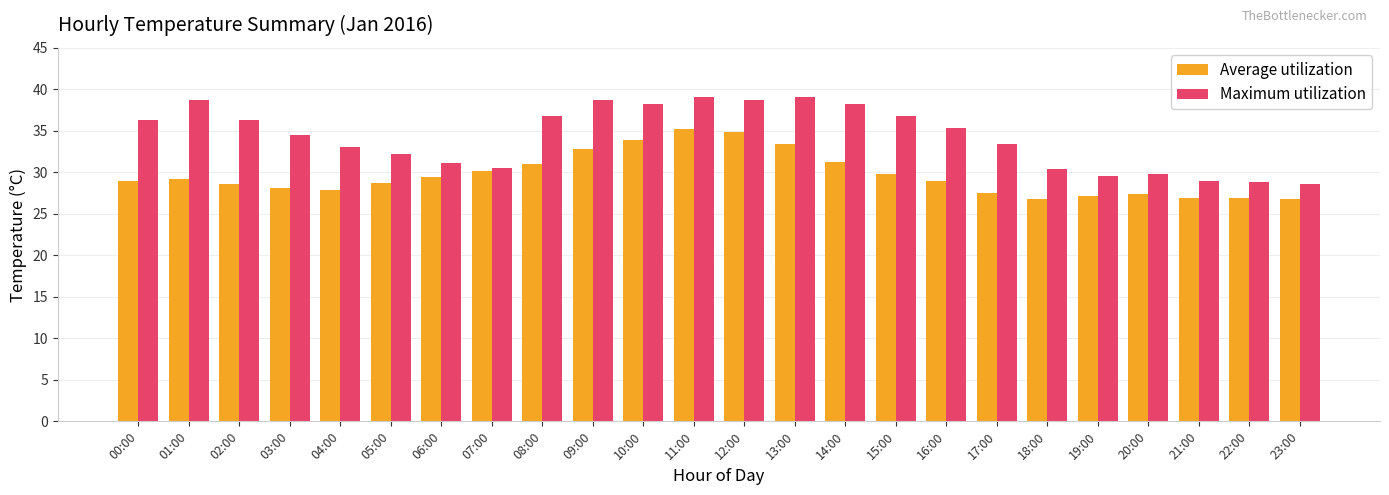

Is the value of Maximum utilization at 23:00 greater than the value of Average utilization at 14:00?

No